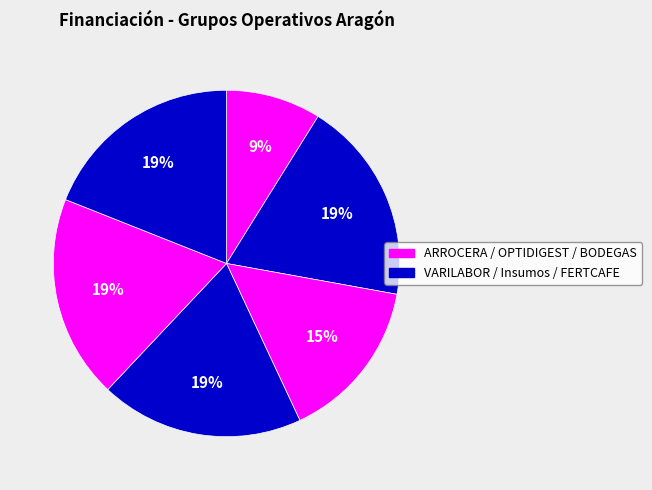

How many segments does this pie chart have?

6